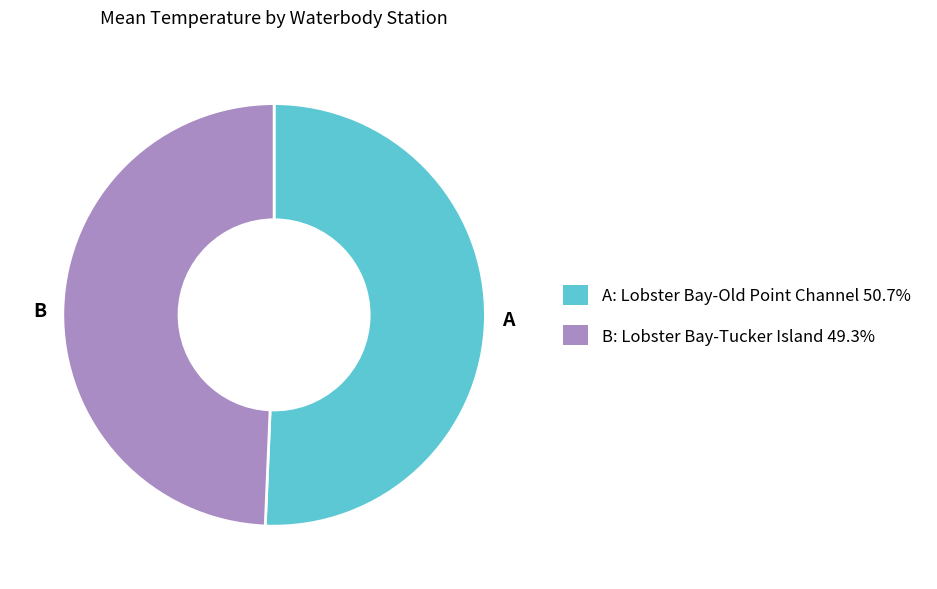

Do A and B together represent more than half of the pie?

Yes